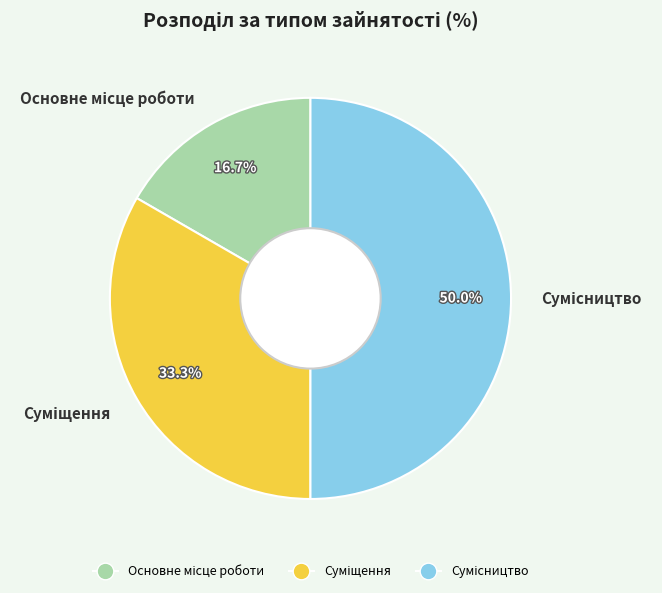

What is the change in value from Суміщення to Сумісництво?

+1